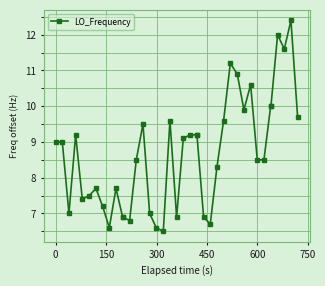

What is the value of the 6th point from the left?

7.5